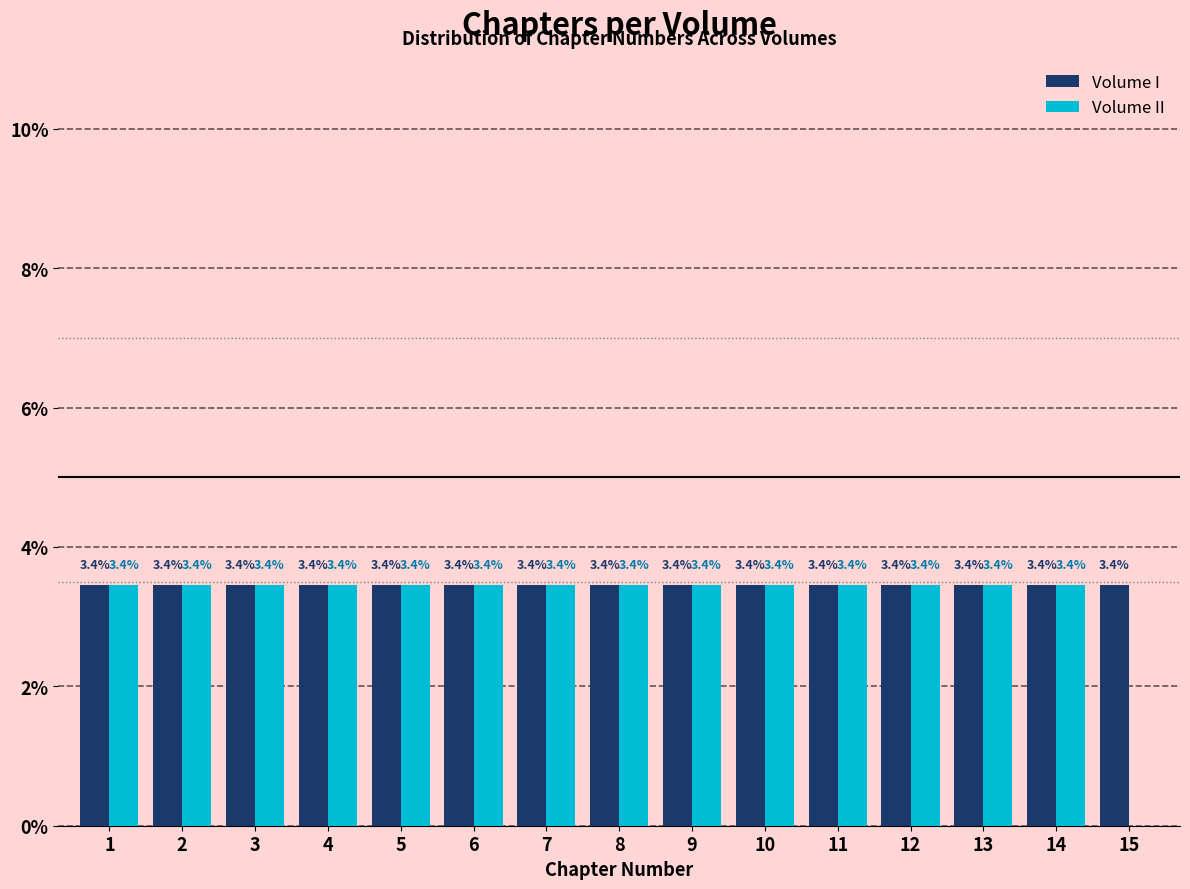

Reading left to right, list all the values displayed in this chart.

Volume I: 1=3.4	2=3.4	3=3.4	4=3.4	5=3.4	6=3.4	7=3.4	8=3.4	9=3.4	10=3.4	11=3.4	12=3.4	13=3.4	14=3.4	15=3.4
Volume II: 1=3.4	2=3.4	3=3.4	4=3.4	5=3.4	6=3.4	7=3.4	8=3.4	9=3.4	10=3.4	11=3.4	12=3.4	13=3.4	14=3.4	15=0.0